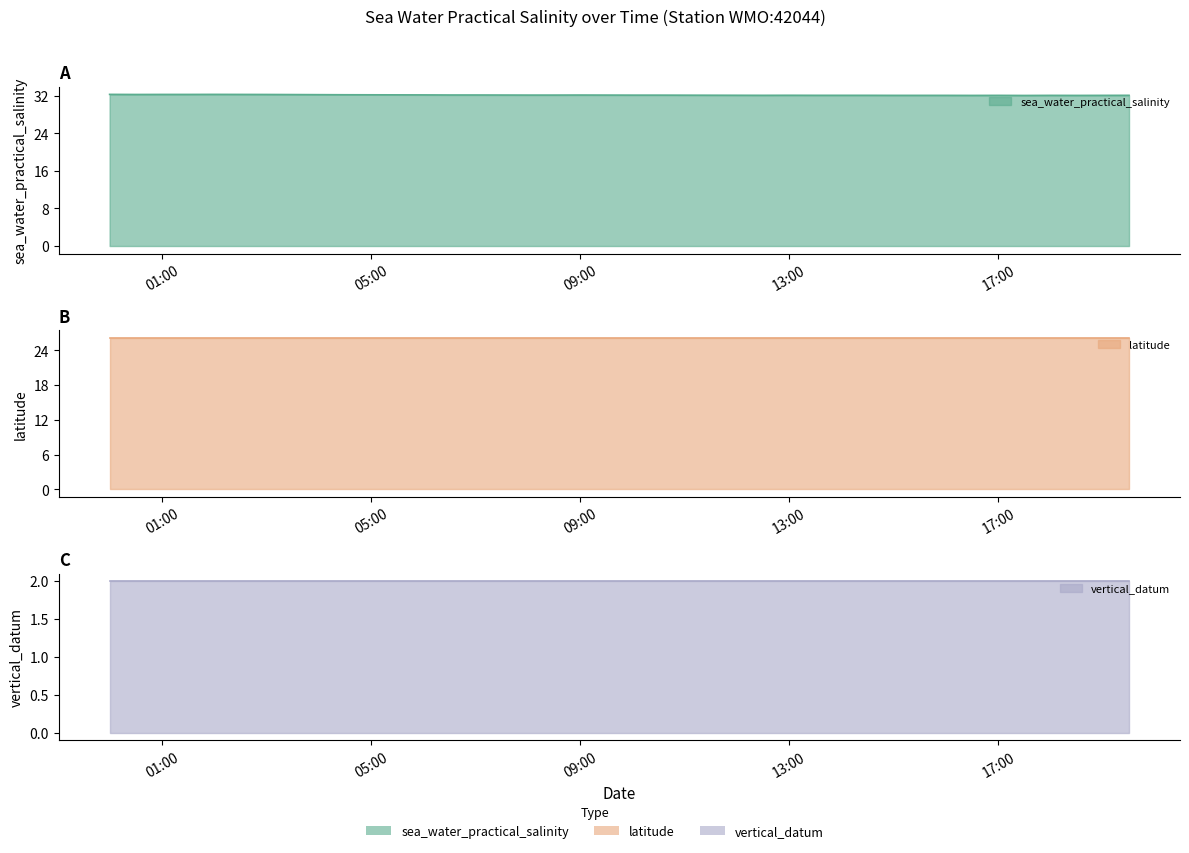

Where is the first local maximum for sea_water_practical_salinity?

2016-02-01T02:00:00Z